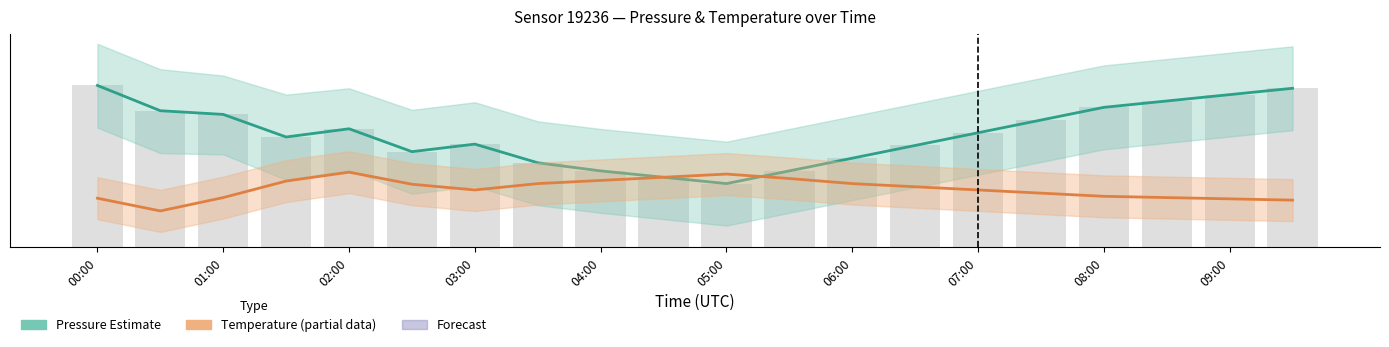

Reading left to right, what are all the values shown in this chart?

Pressure Estimate: 0.6	0.5	0.5	0.4	0.5	0.4	0.4	0.3	0.3	0.3	0.2	0.3	0.4	0.4	0.5	0.5	0.6	0.6	0.6	0.6
Temperature Estimate (partial): 0.2	0.1	0.2	0.3	0.3	0.2	0.2	0.2	0.3	0.3	0.3	0.3	0.2	0.2	0.2	0.2	0.2	0.2	0.2	0.2